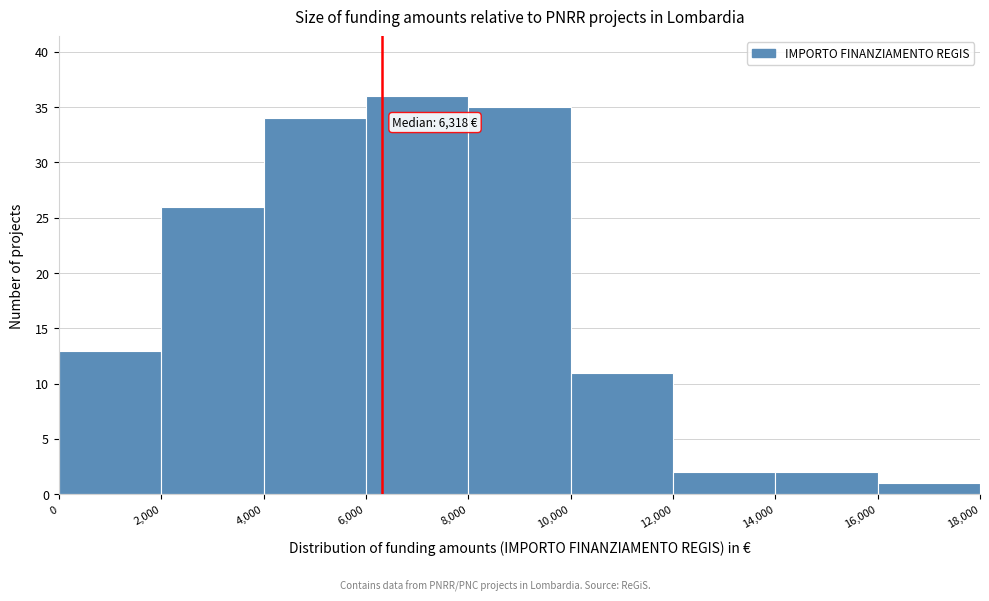

Over which range of the x-axis is the bar tallest?

6,000 to 8,000